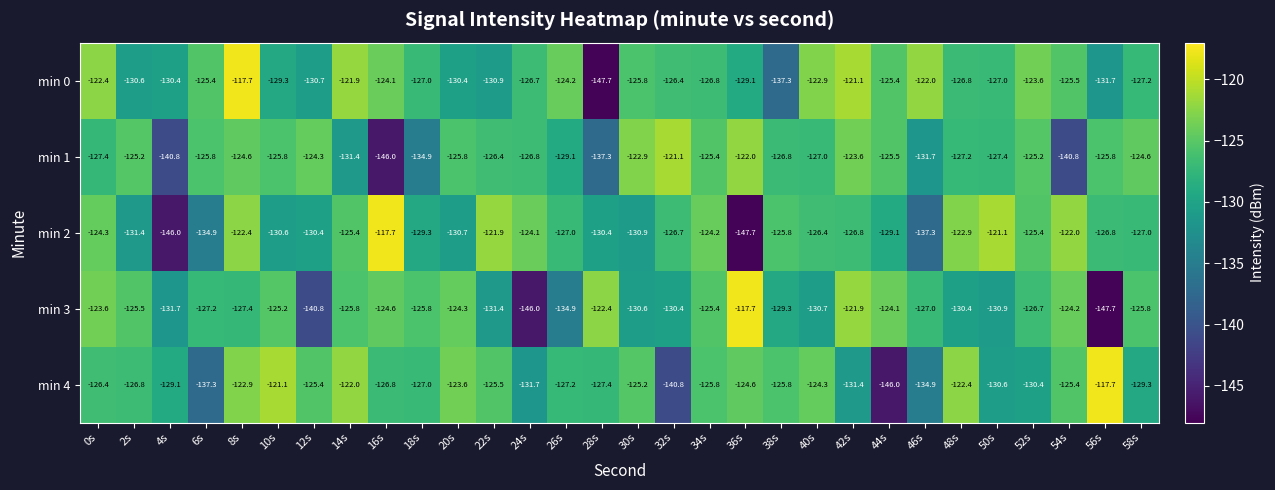

At which label does min 4 first exceed -126?

8s